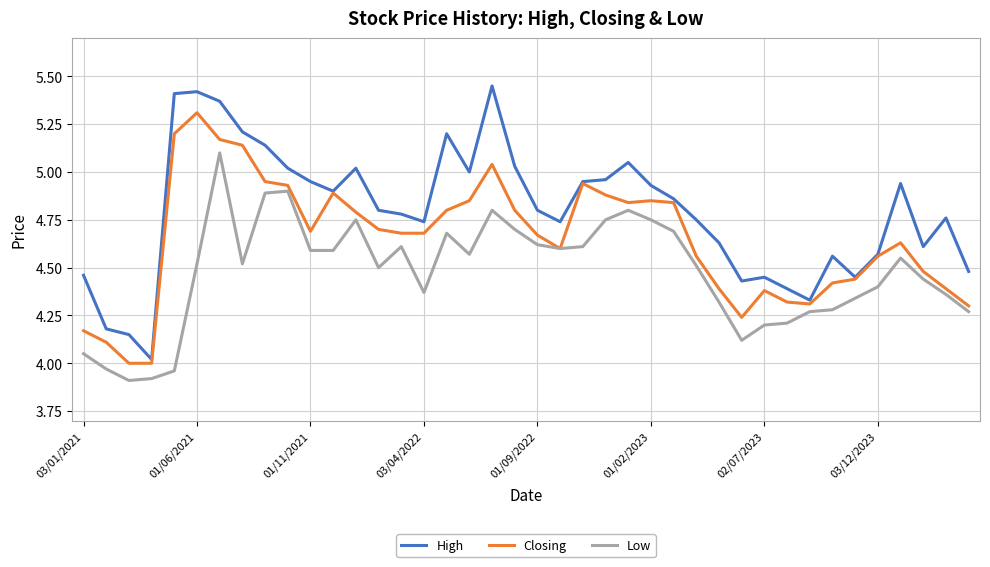

True or false: High and Low cross at least once.

False